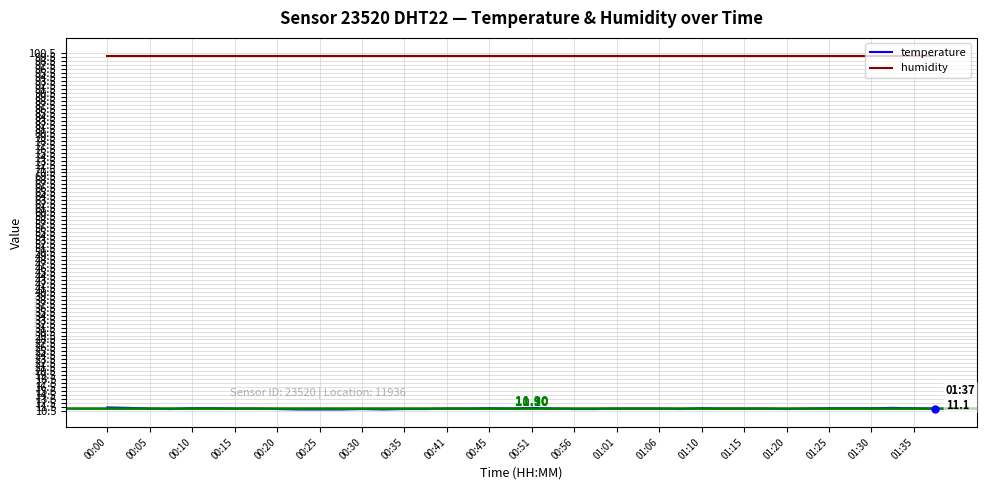

Which series has the largest range (max minus min)?

temperature